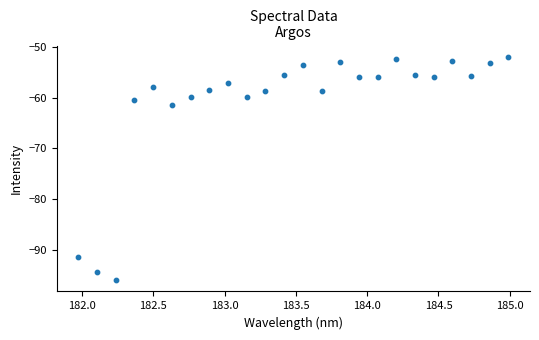

What Y value in the scatter plot is closest to -73?

-61.5